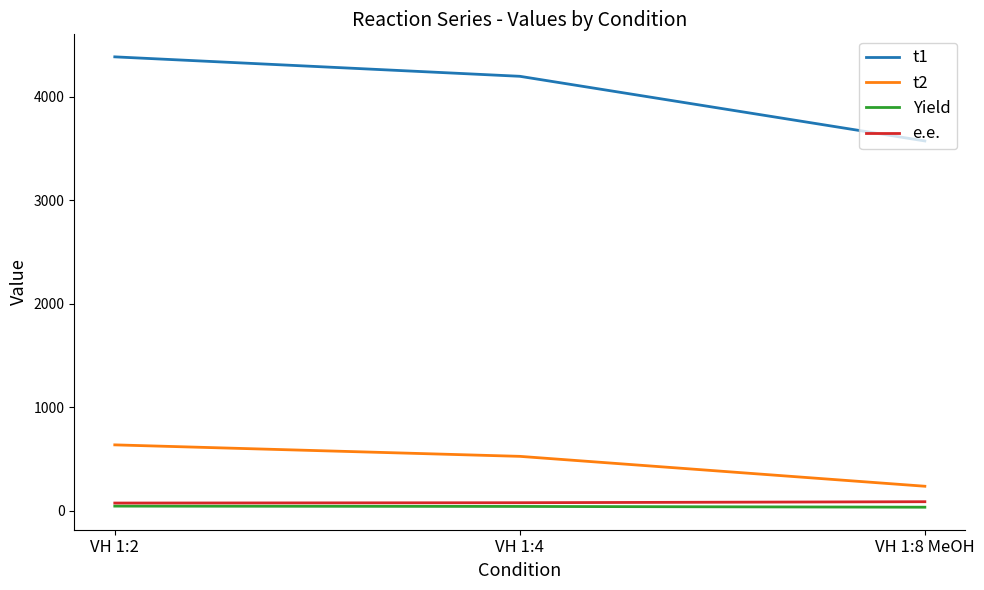

What is the approximate value of t2 at VH 1:8 MeOH?

237.0